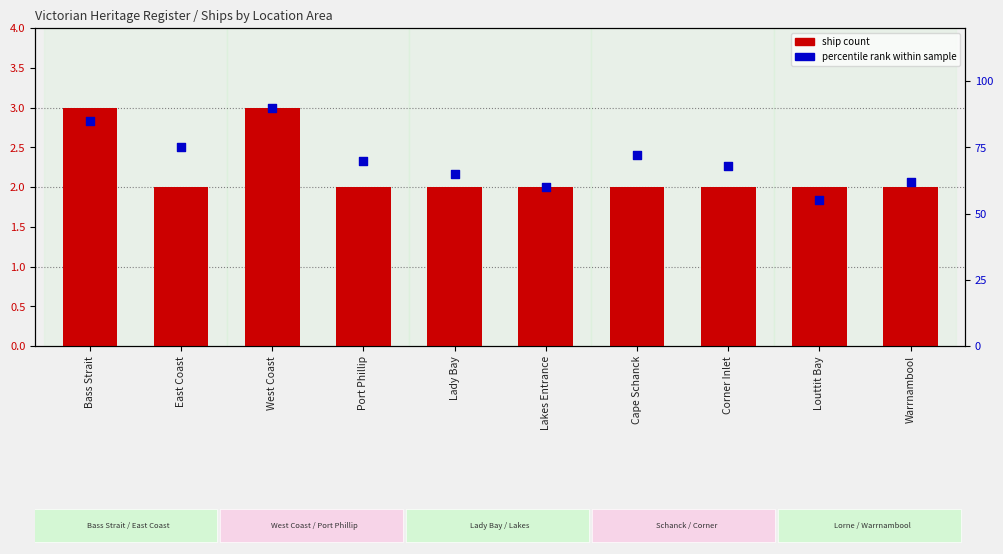

What are all the series names shown in the legend?

ship count, percentile rank within sample